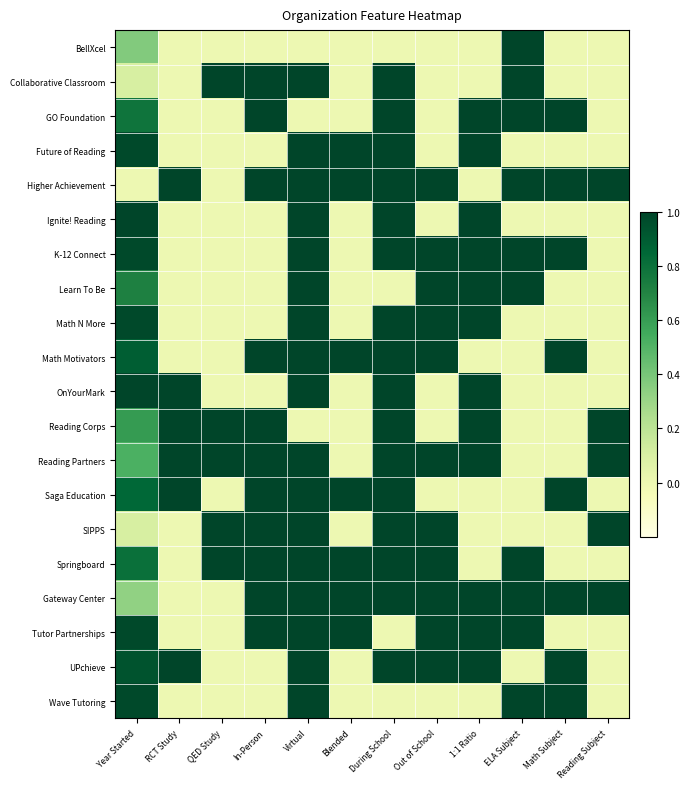

At Out of School, list the series in order from largest to smallest.

Higher Achievement, K-12 Connect, Learn To Be, Math N More, Math Motivators, Reading Partners, SIPPS, Springboard, Gateway Center, Tutor Partnerships, UPchieve, BellXcel, Collaborative Classroom, GO Foundation, Future of Reading, Ignite! Reading, OnYourMark, Reading Corps, Saga Education, Wave Tutoring